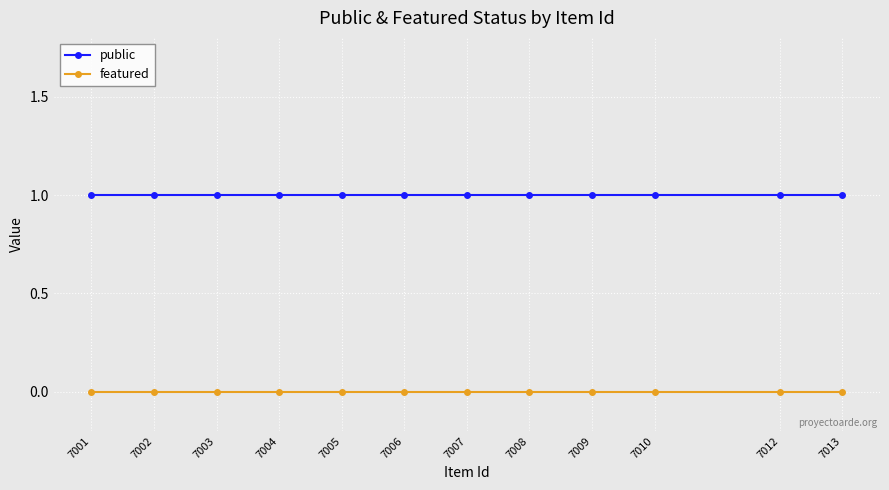

How many lines are shown in the chart?

2